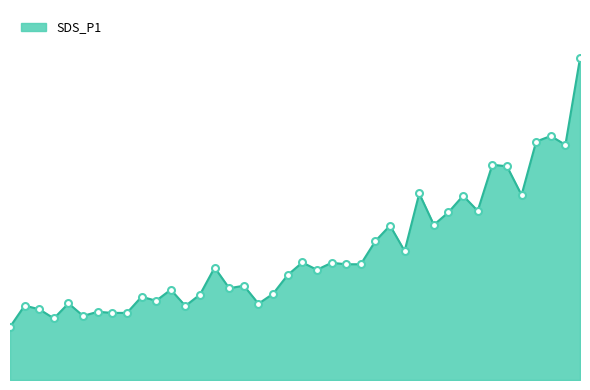

Is this an area chart (filled region under the line)?

Yes